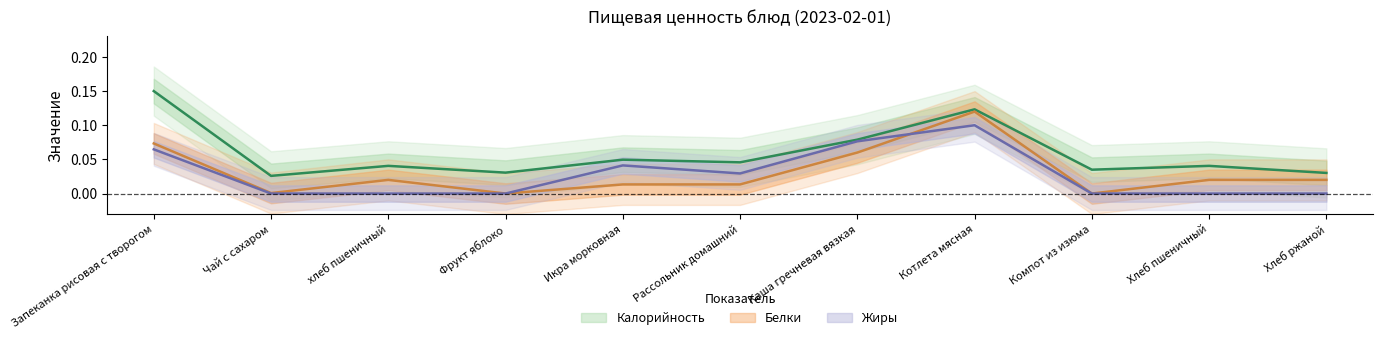

Is the value of Жиры at Запеканка рисовая с творогом greater than the value of Калорийность at Чай с сахаром?

Yes